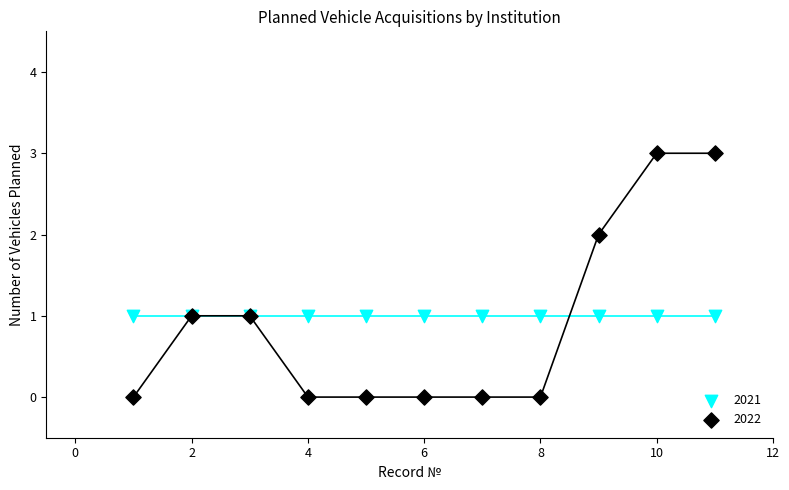

Which series contains the highest Y value?

2022